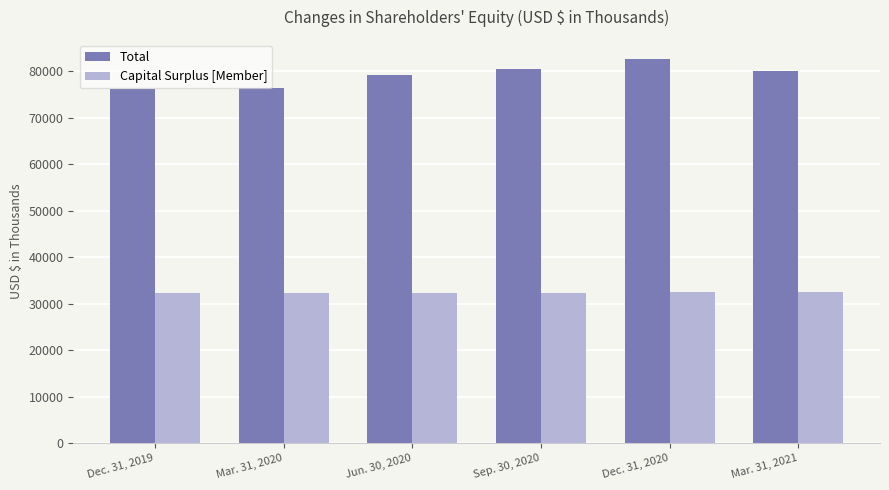

What is the total value across all series at Mar. 31, 2021?

112571